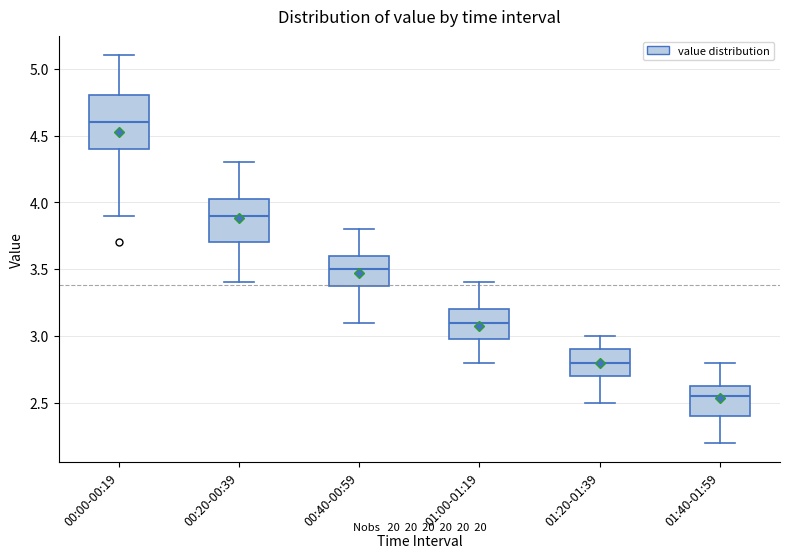

Reading left to right, read every box against the y-axis: the position of its median line, the range the box covers, and the ends of its whiskers. The values are not printed on the chart, so give them approximately, as read against the axis.

00:00-00:19: median 4.60, box 4.40 to 4.80, whiskers 3.90 to 5.10
00:20-00:39: median 3.90, box 3.70 to 4.05, whiskers 3.40 to 4.30
00:40-00:59: median 3.50, box 3.40 to 3.60, whiskers 3.10 to 3.80
01:00-01:19: median 3.10, box 3.00 to 3.20, whiskers 2.80 to 3.40
01:20-01:39: median 2.80, box 2.70 to 2.90, whiskers 2.50 to 3.00
01:40-01:59: median 2.55, box 2.40 to 2.65, whiskers 2.20 to 2.80